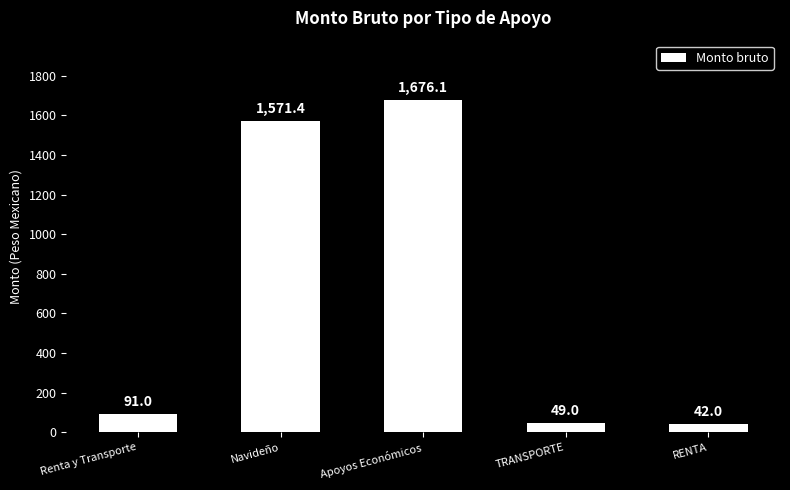

What value does the data have at RENTA?

42.0